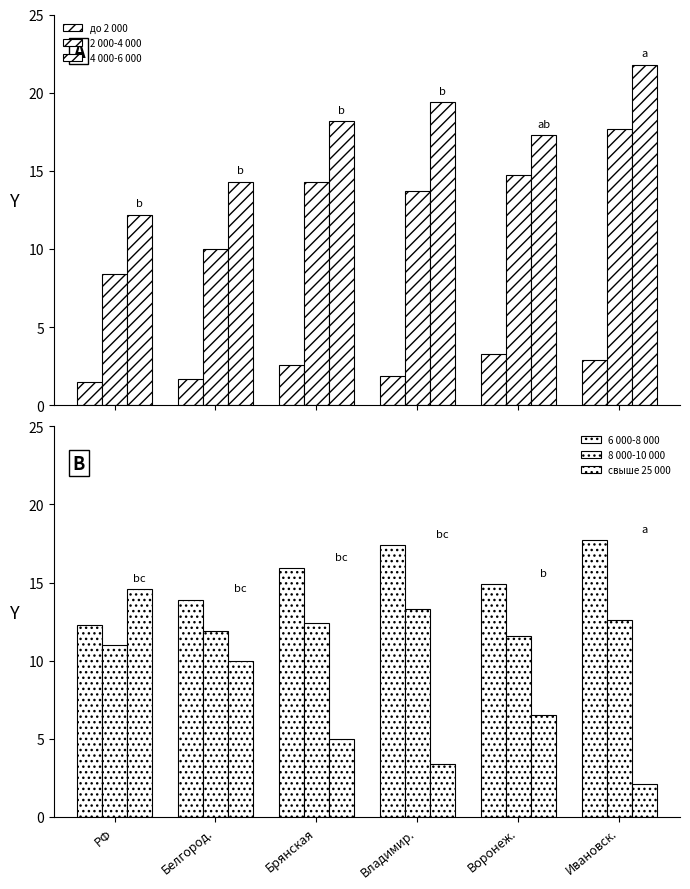

Between Владимир. and Белгород., which is larger?

Владимир.